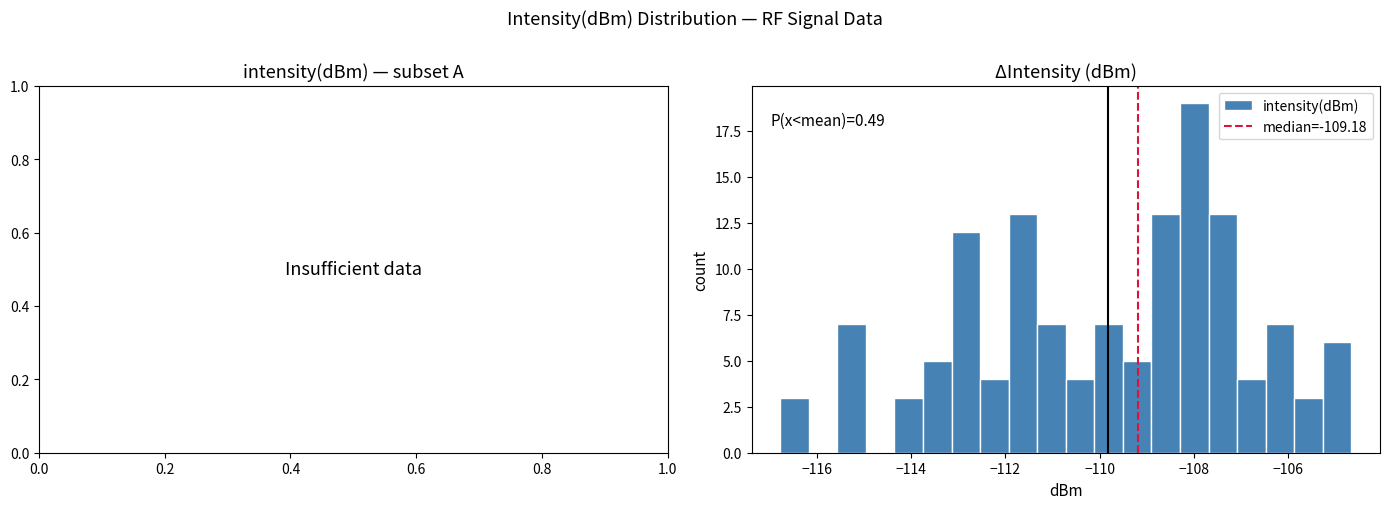

Read against the x-axis, roughly where is the centre of the tallest bar?

-108.0